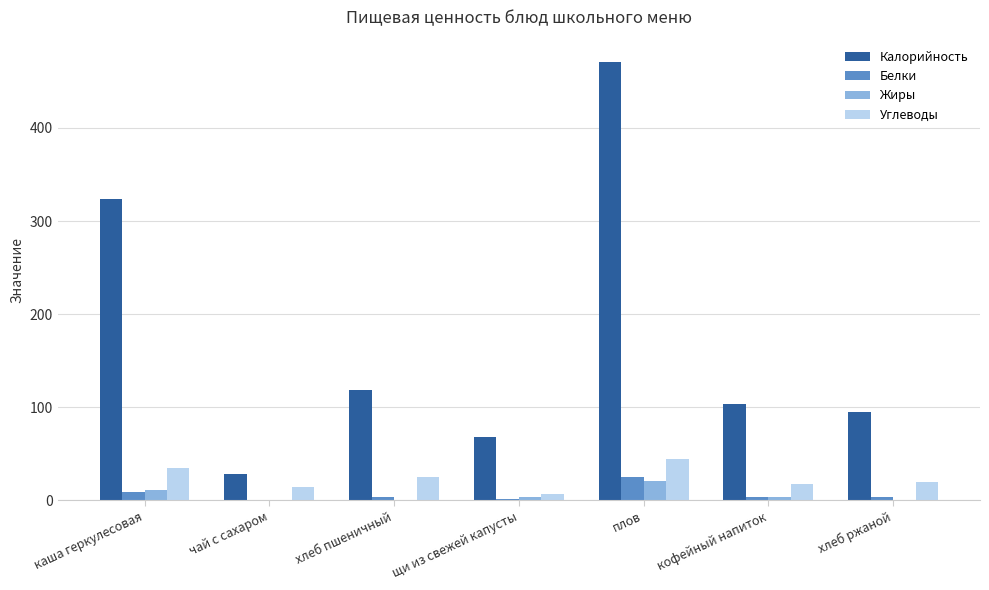

What is the sum of all Углеводы values?

162.6